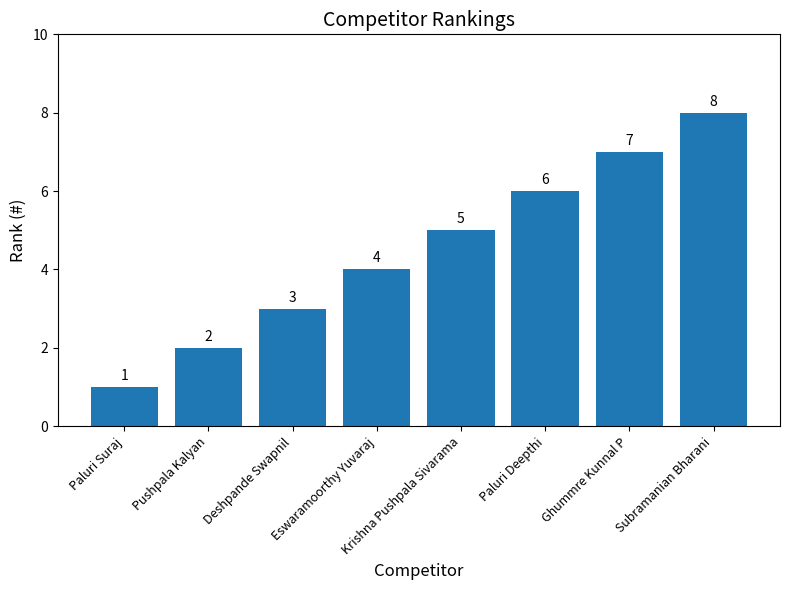

What is the sum of all values?

36